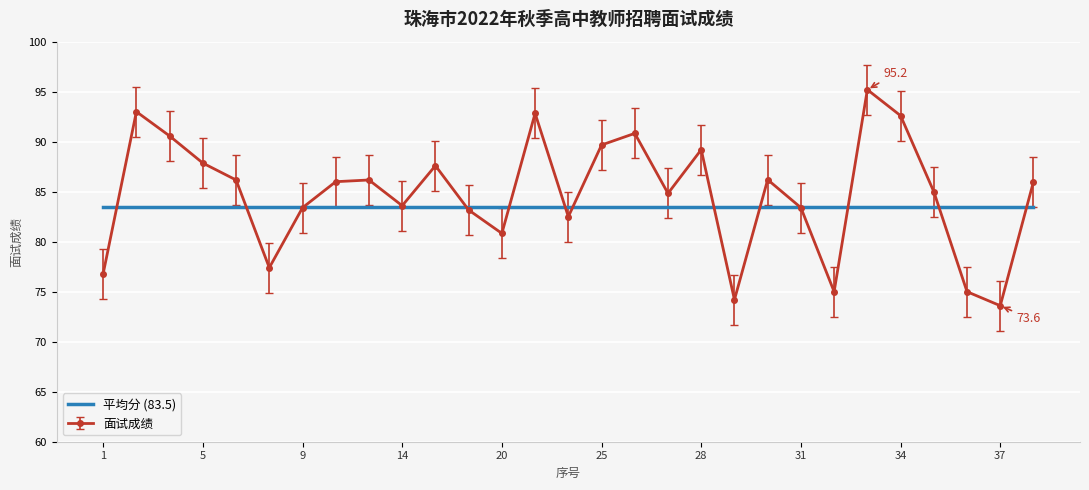

Which series has the largest range (max minus min)?

面试成绩